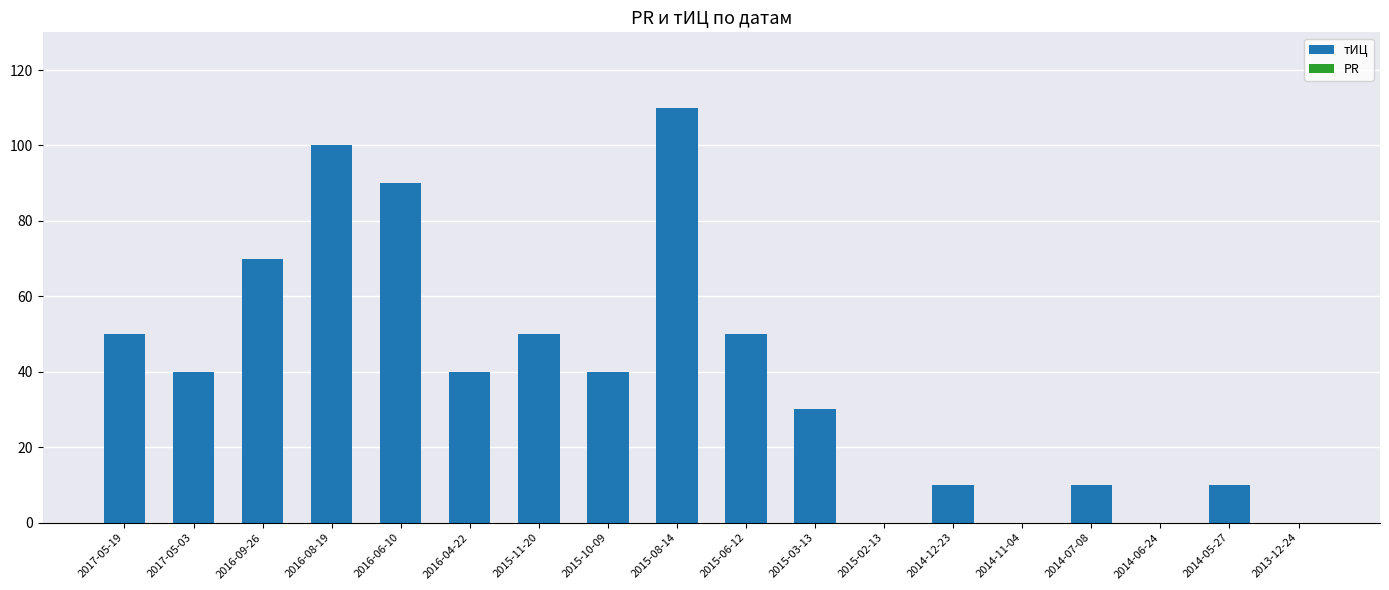

What is the change in value from 2017-05-19 to 2016-06-10?

+40